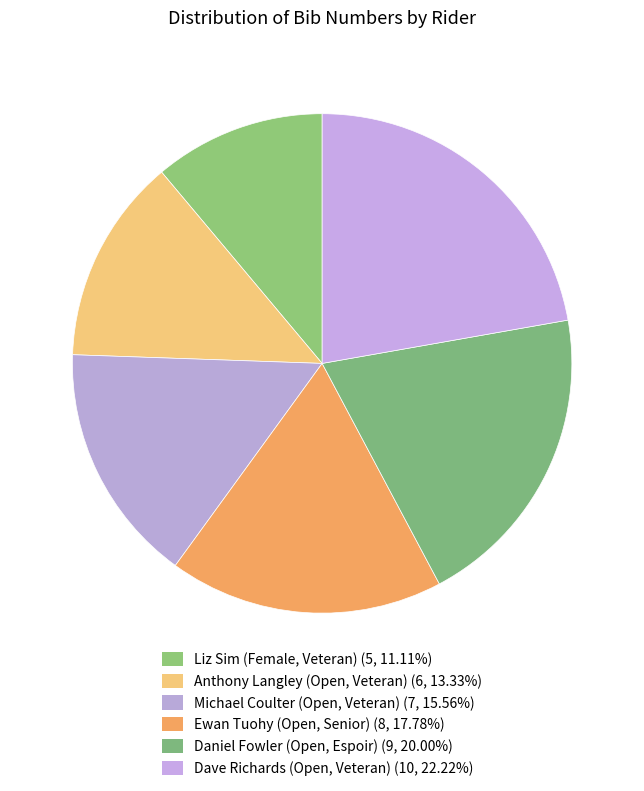

What is the total percentage of Liz Sim (Female, Veteran) and Ewan Tuohy (Open, Senior)?

28.9%